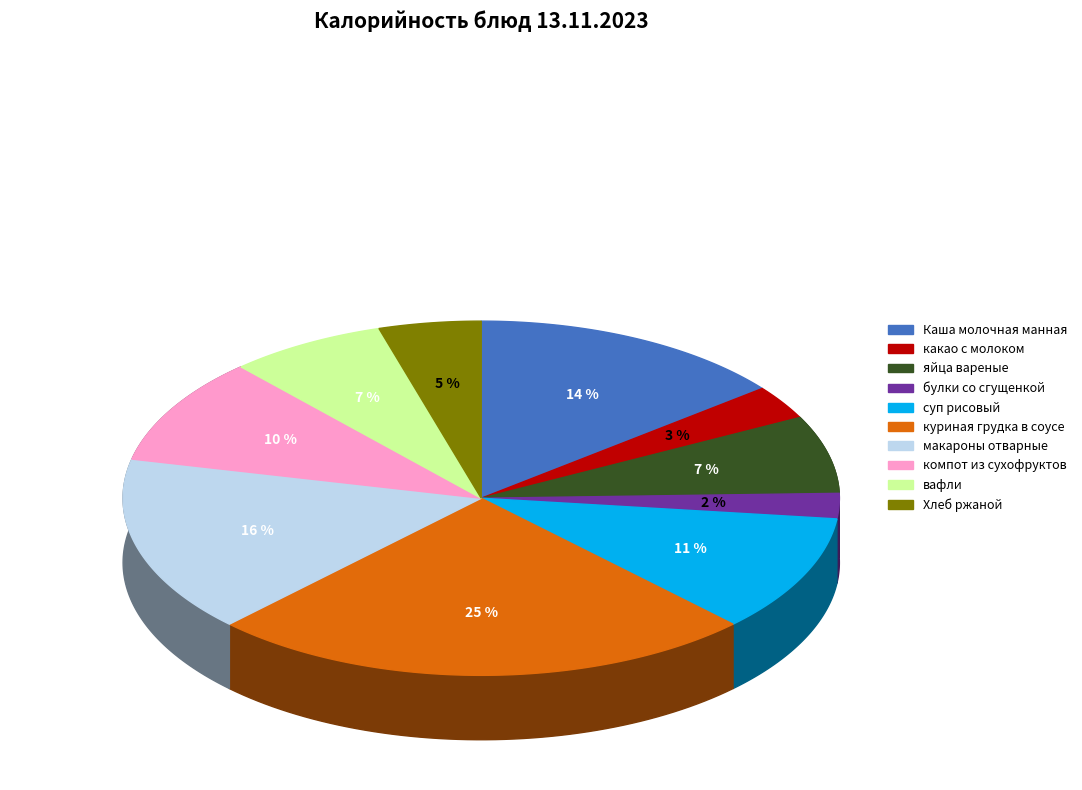

Is it true that компот из сухофруктов is 3% of the pie?

False